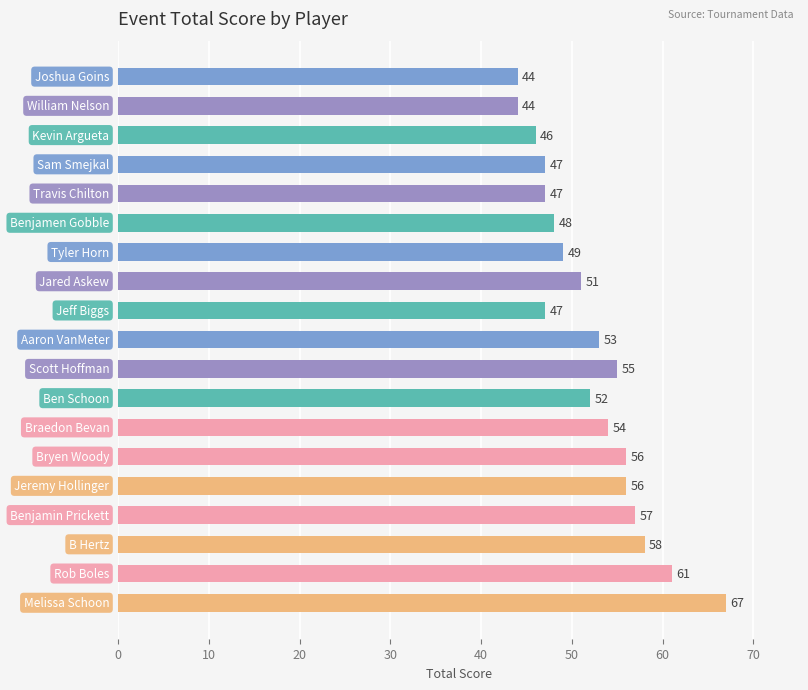

What is the sum of all values?

992